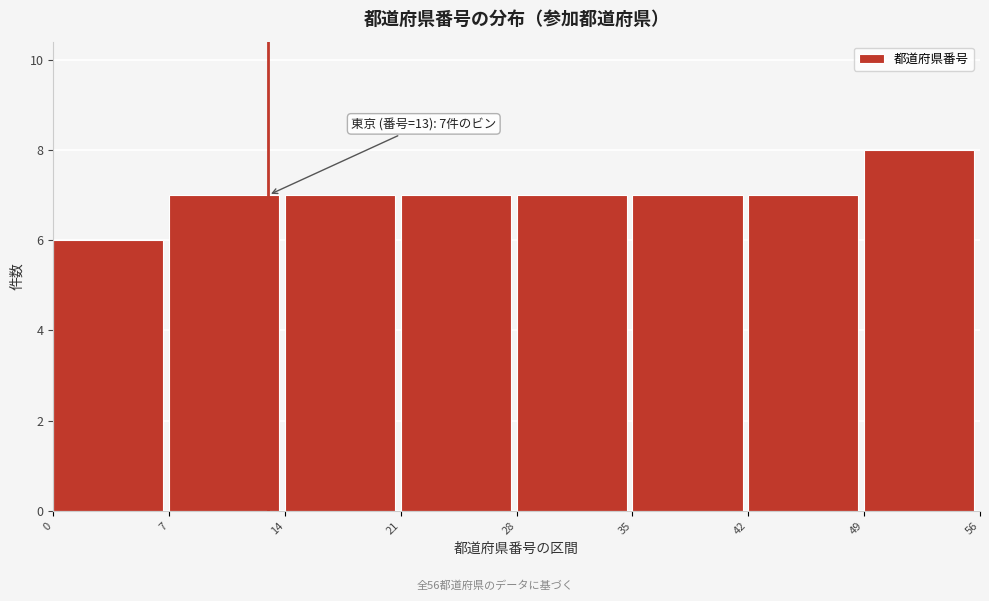

Which range on the x-axis has the tallest bar?

49 to 56